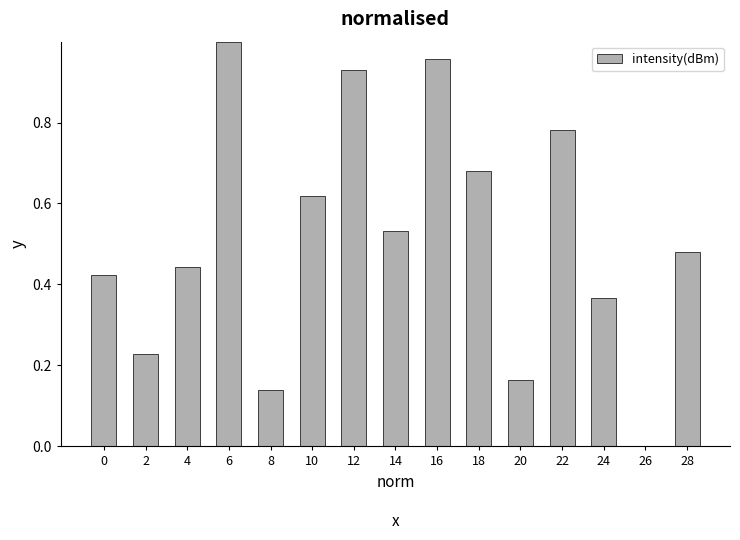

What is the change in value from 10 to 20?

-0.5